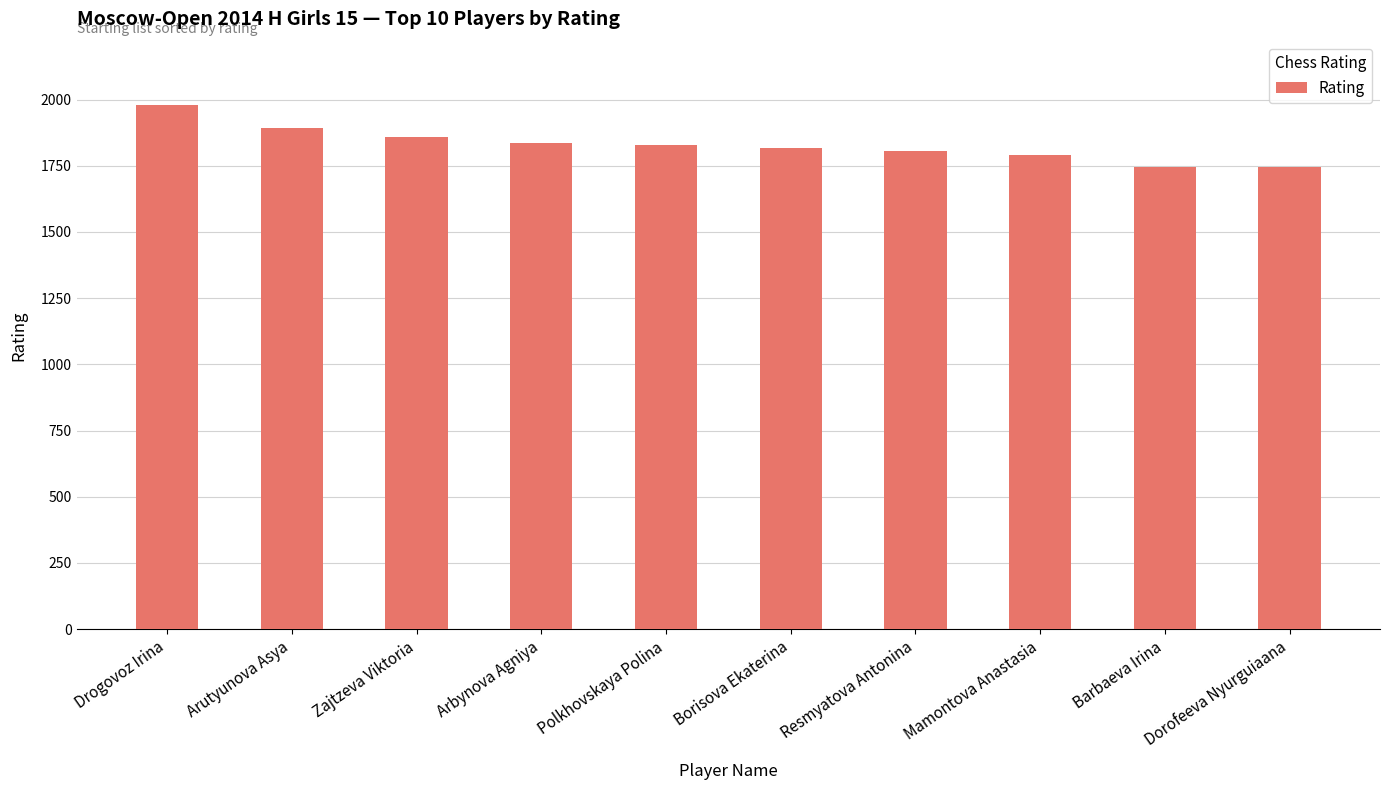

The chart shows a value of 1746 at Barbaeva Irina. True or false?

True